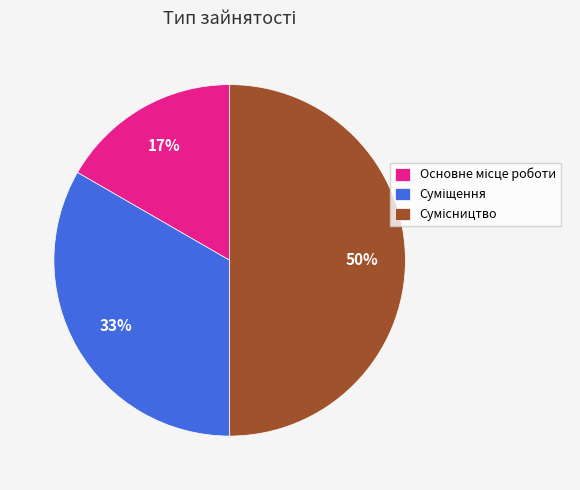

To the nearest percent, what is the average slice percentage?

33%